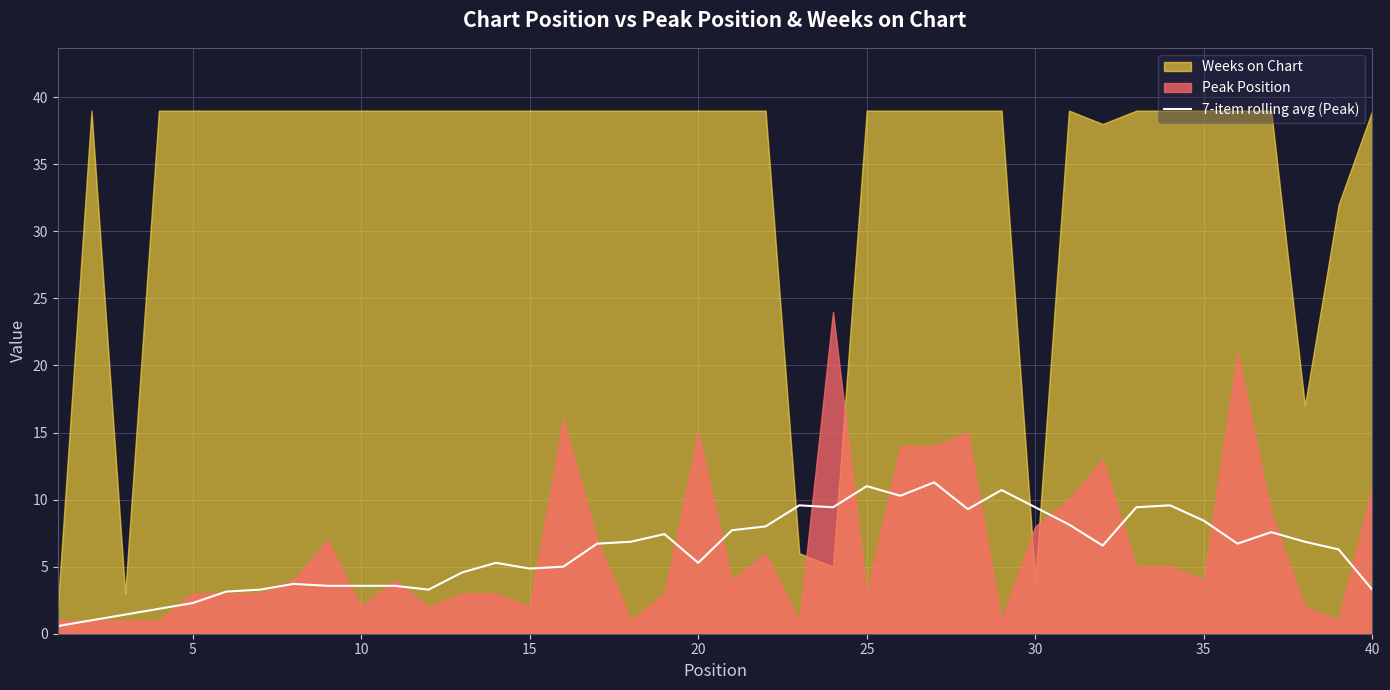

Is it true that 7-item rolling avg (Peak) equals 3.3 at 30?

False